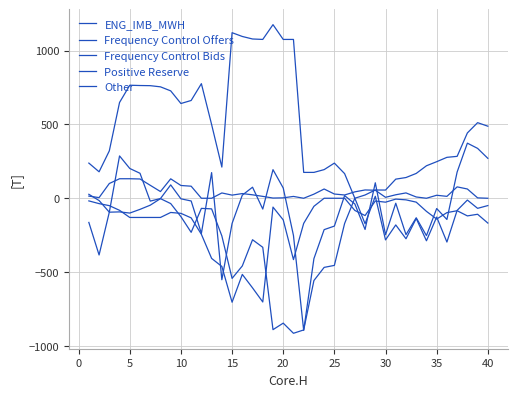

How many lines are shown in the chart?

5